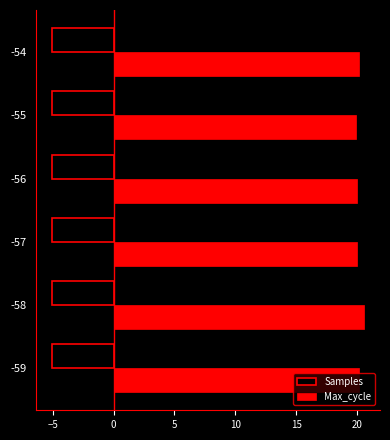

The Samples series shows -5.1 at -55. True or false?

True